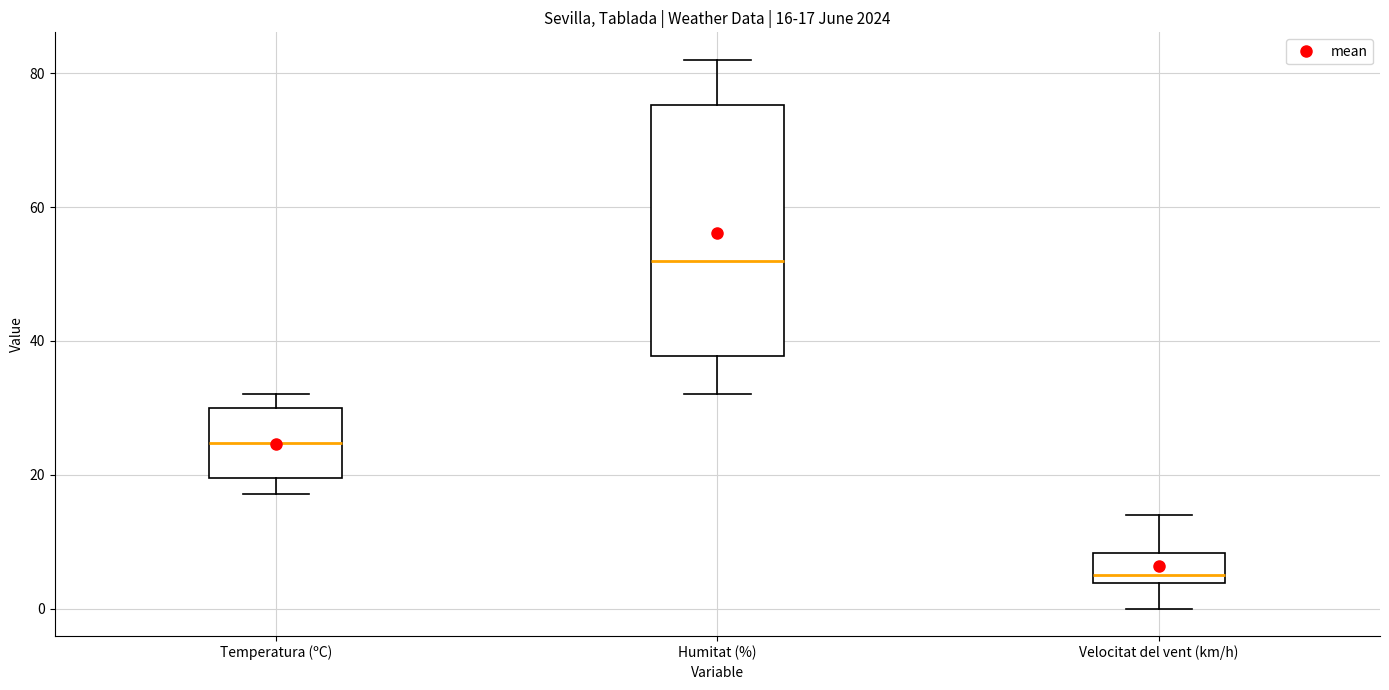

Which box is the tallest, from its lower edge to its upper edge?

Humitat (%)